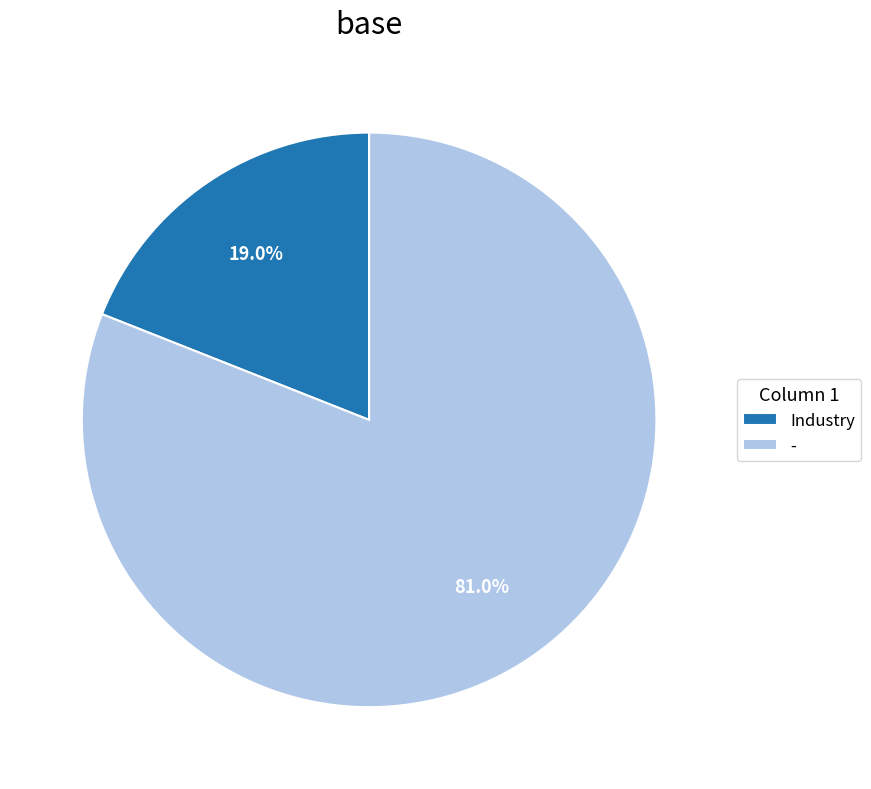

How many segments does this pie chart have?

2